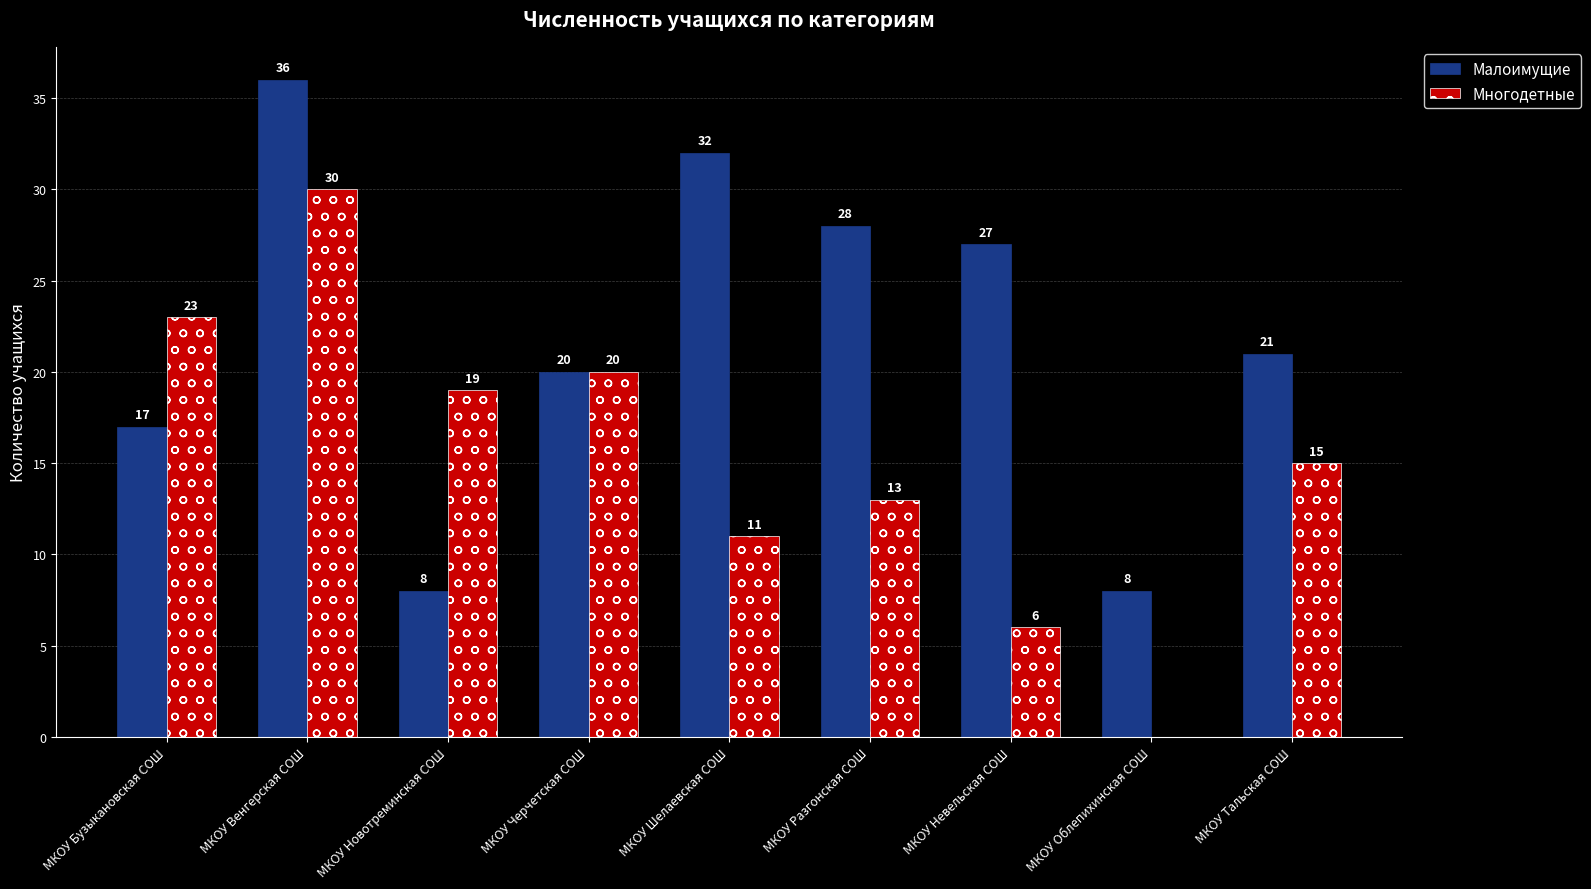

How many groups of bars are there?

9